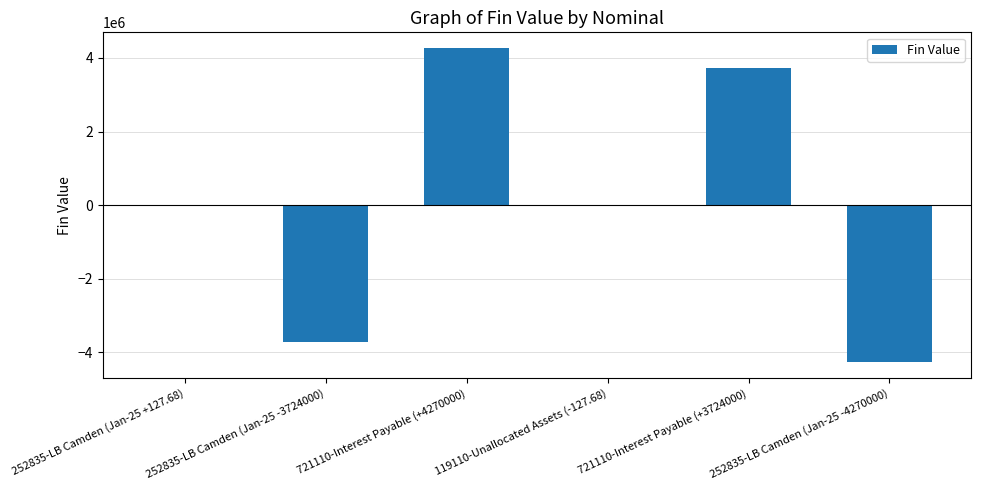

Between 721110-Interest Payable (+4270000) and 252835-LB Camden (Jan-25 -3724000), which is larger?

721110-Interest Payable (+4270000)